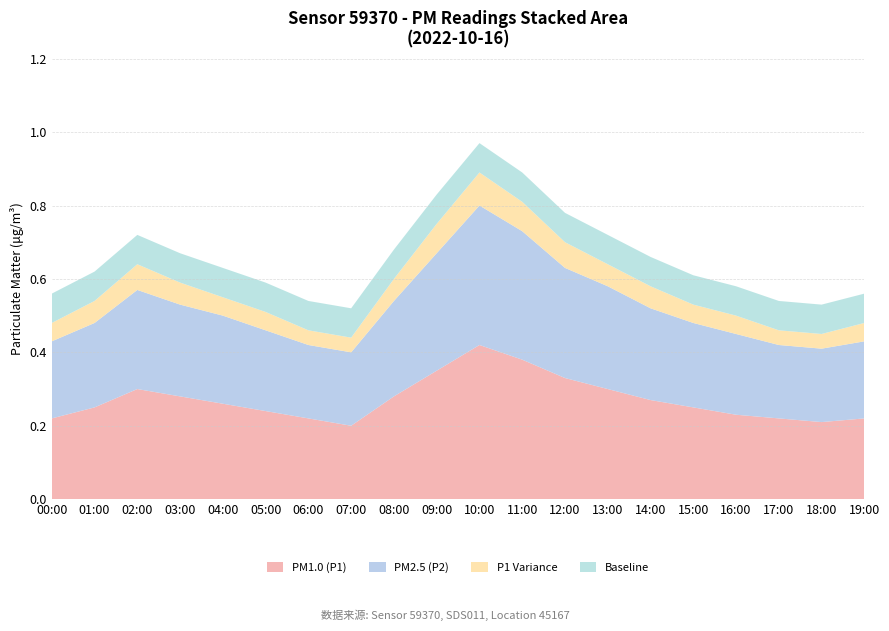

Reading left to right, what are all the values shown in this chart?

P1: 0.2	0.3	0.3	0.2	0.2	0.2	0.2	0.2	0.3	0.3	0.4	0.4	0.3	0.3	0.3	0.2	0.2	0.2	0.2	0.2
P2: 0.2	0.2	0.3	0.2	0.2	0.2	0.2	0.2	0.3	0.3	0.4	0.3	0.3	0.3	0.2	0.2	0.2	0.2	0.2	0.2
Avg_diff: 0.1	0.1	0.1	0.1	0.1	0.1	0.1	0.1	0.1	0.2	0.2	0.2	0.1	0.1	0.1	0.1	0.1	0.1	0.1	0.1
Baseline: 0.1	0.1	0.1	0.1	0.1	0.1	0.1	0.1	0.1	0.1	0.1	0.1	0.1	0.1	0.1	0.1	0.1	0.1	0.1	0.1